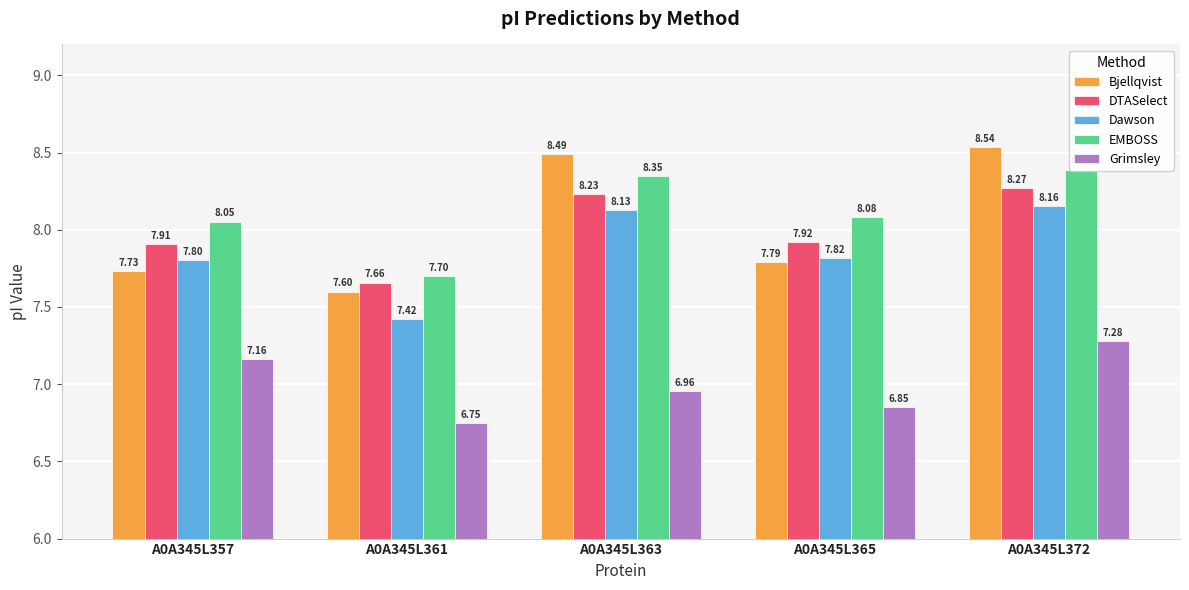

What is the value of the DTASelect bar at the 1st from the left?

7.9